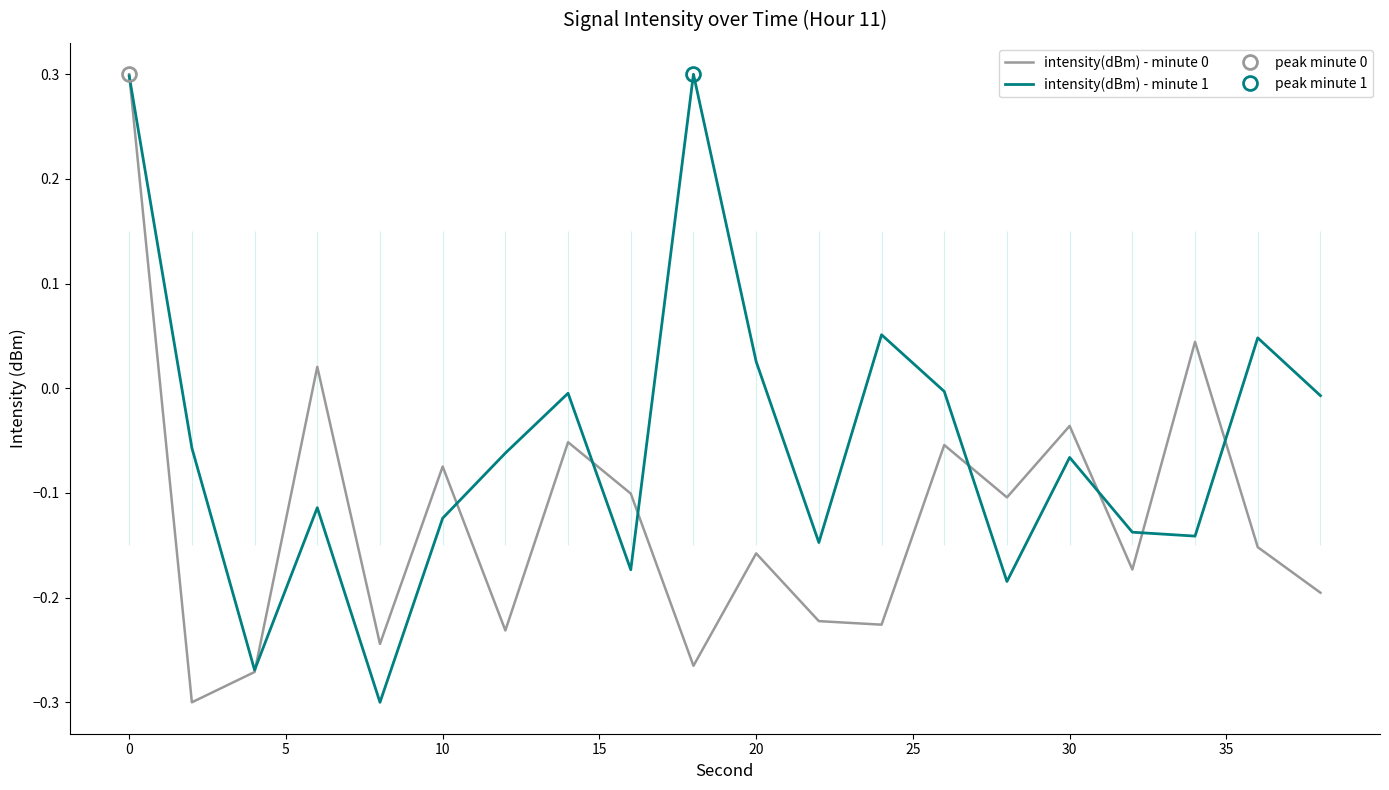

What is the maximum value shown in the chart?

0.3